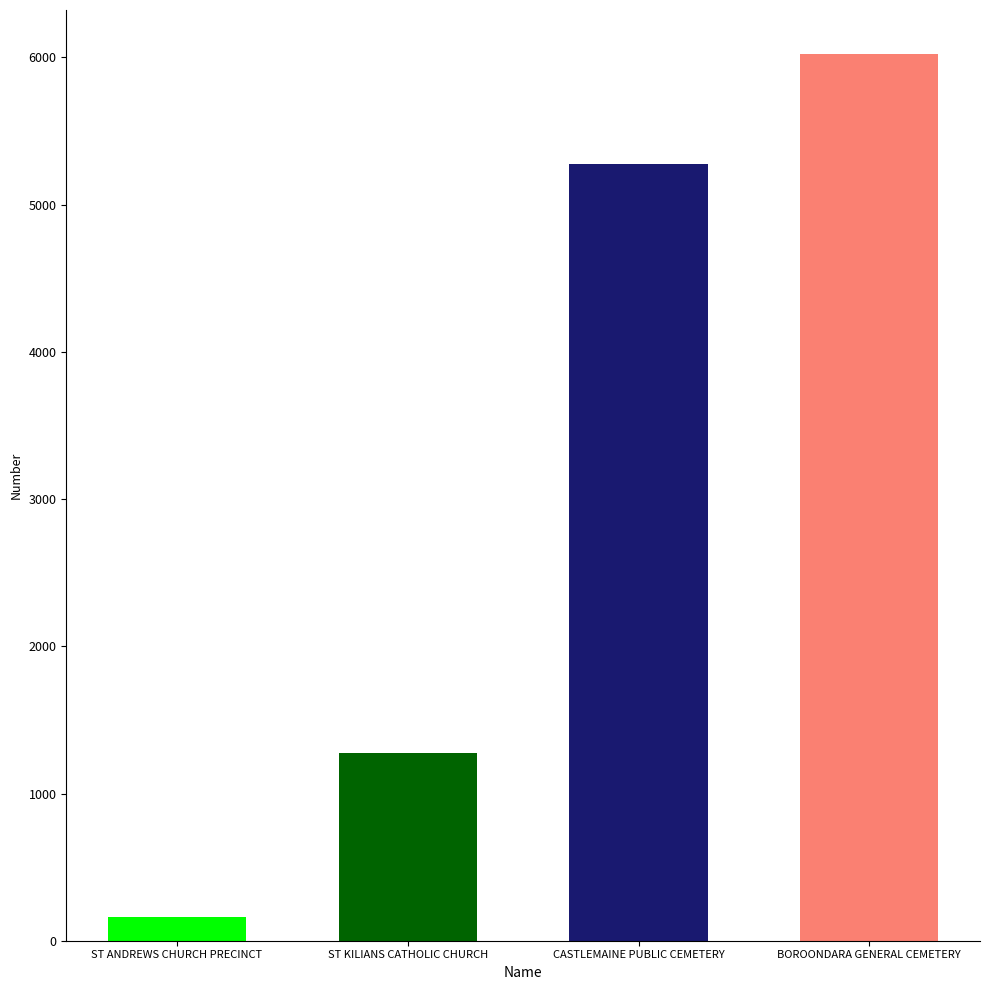

What is the greatest value displayed?

6021